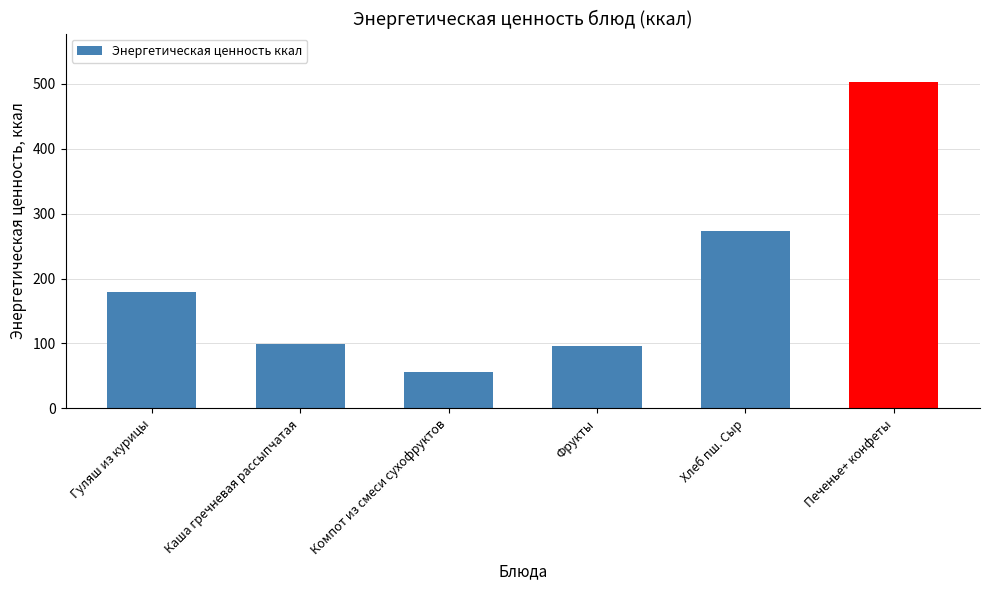

The chart shows a value of 38 at Компот из смеси сухофруктов. True or false?

False